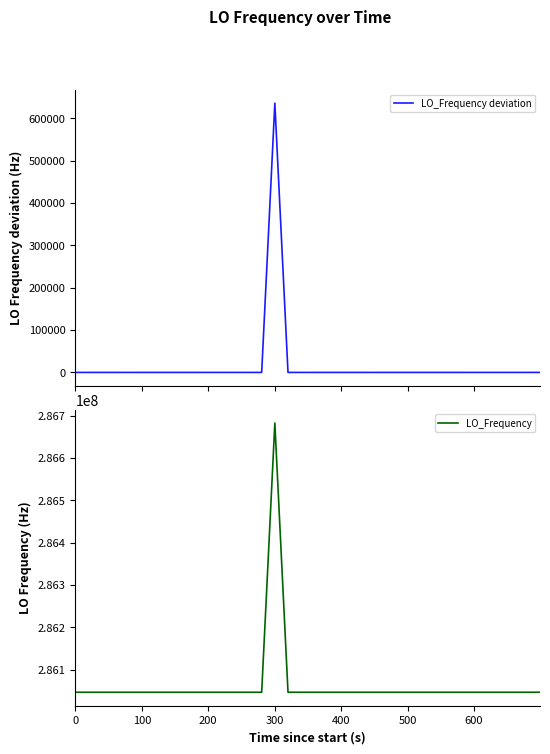

How many data points does each series have?

40